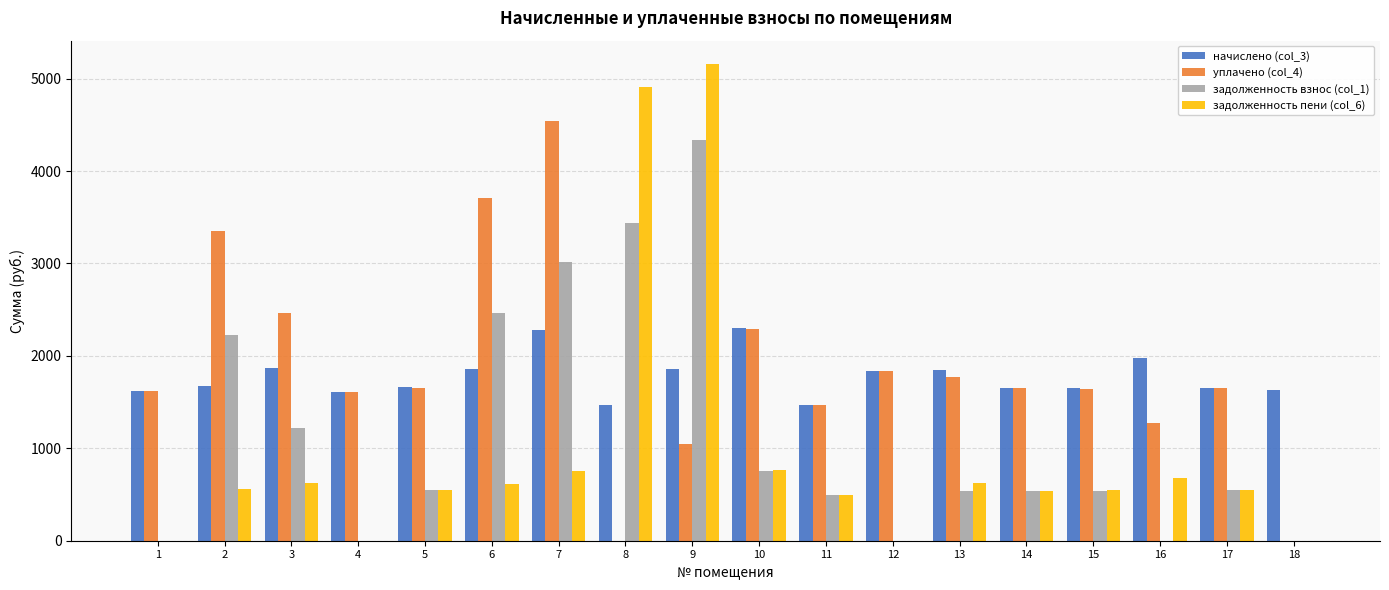

What is the sum of all задолженность взнос (col_1) values?

20673.5